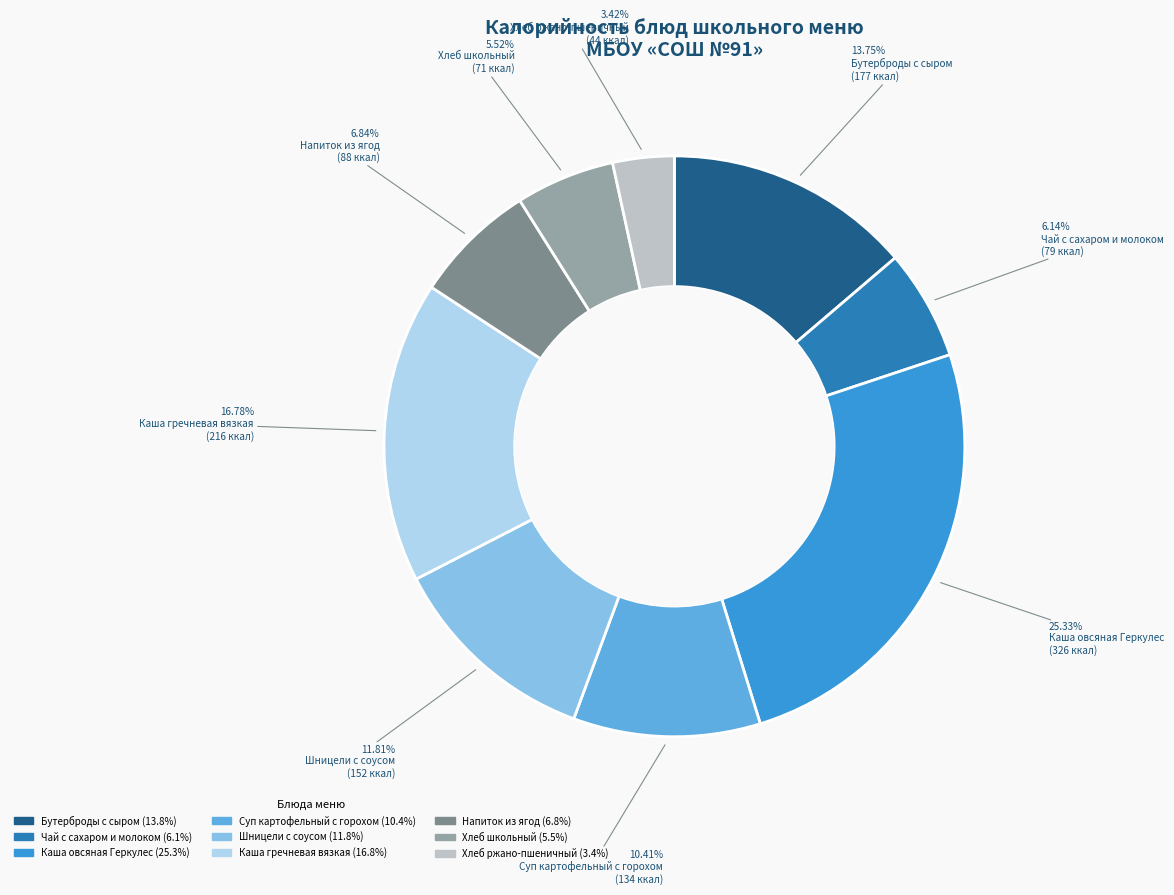

To the nearest percent, what is the average slice percentage?

11%